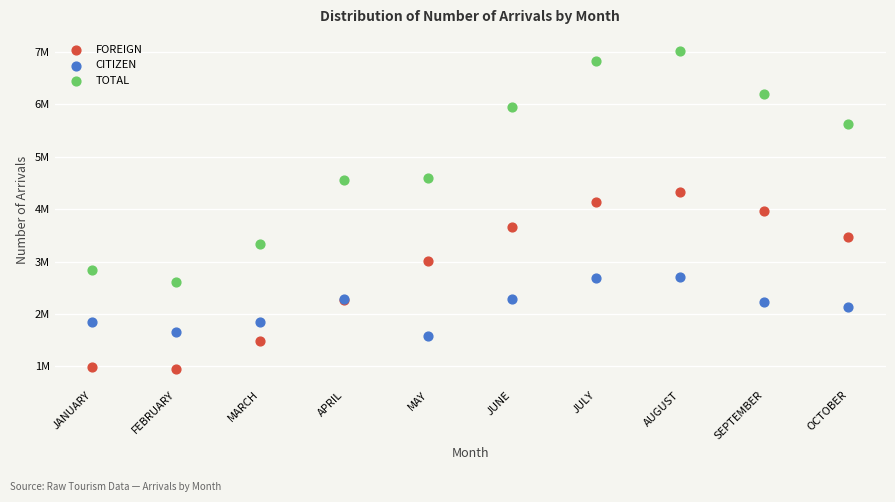

Which series has the largest Y range (max minus min)?

TOTAL